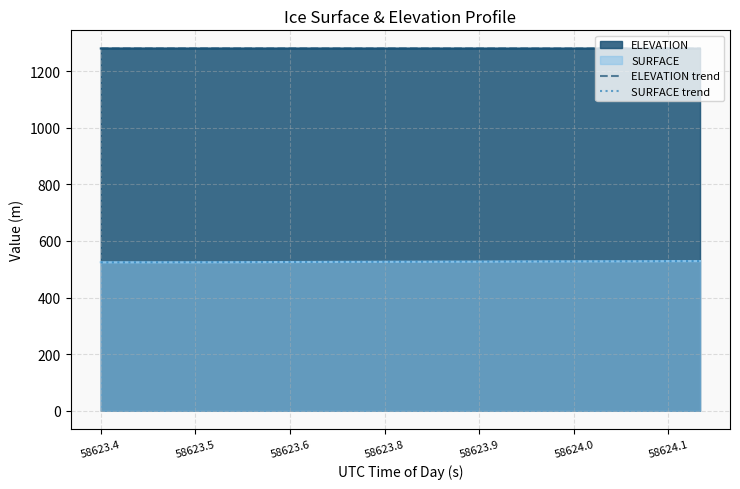

True or false: SURFACE trend has more than 0 interior local peaks.

False